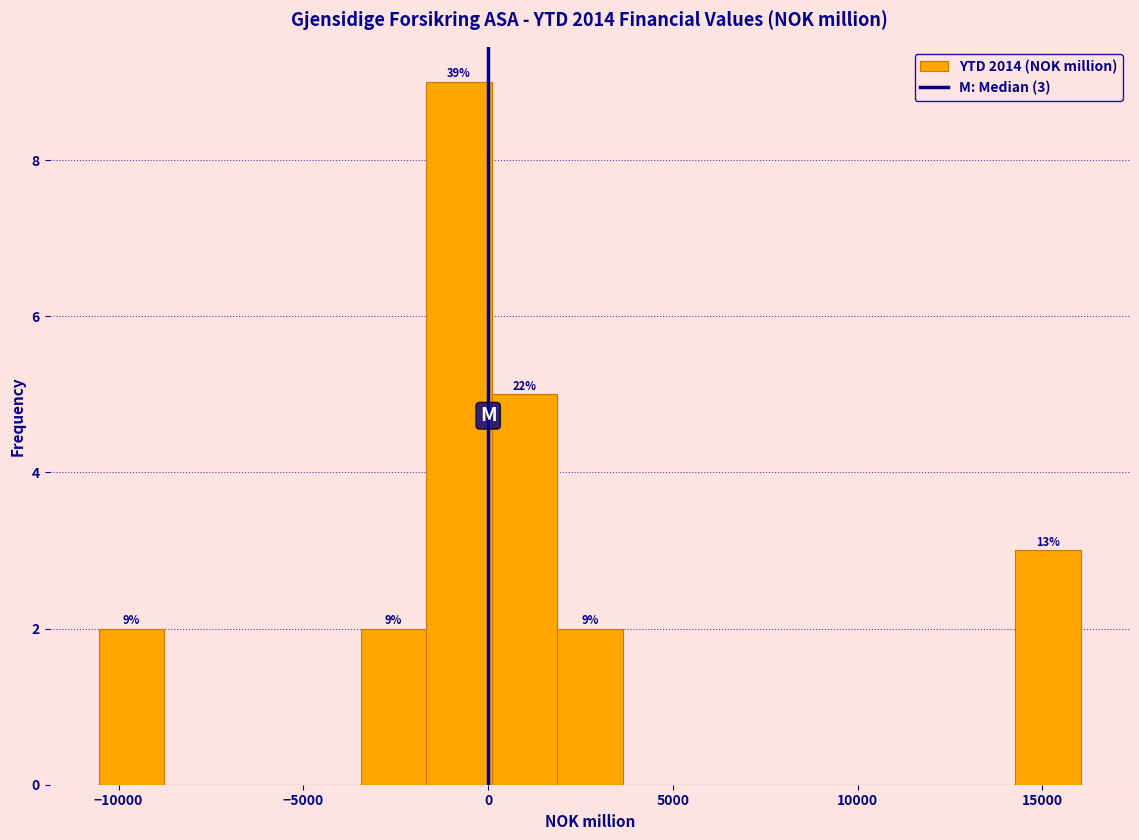

Around what value on the x-axis is the tallest bar? Give the approximate position of its centre, as read against the axis.

-1000